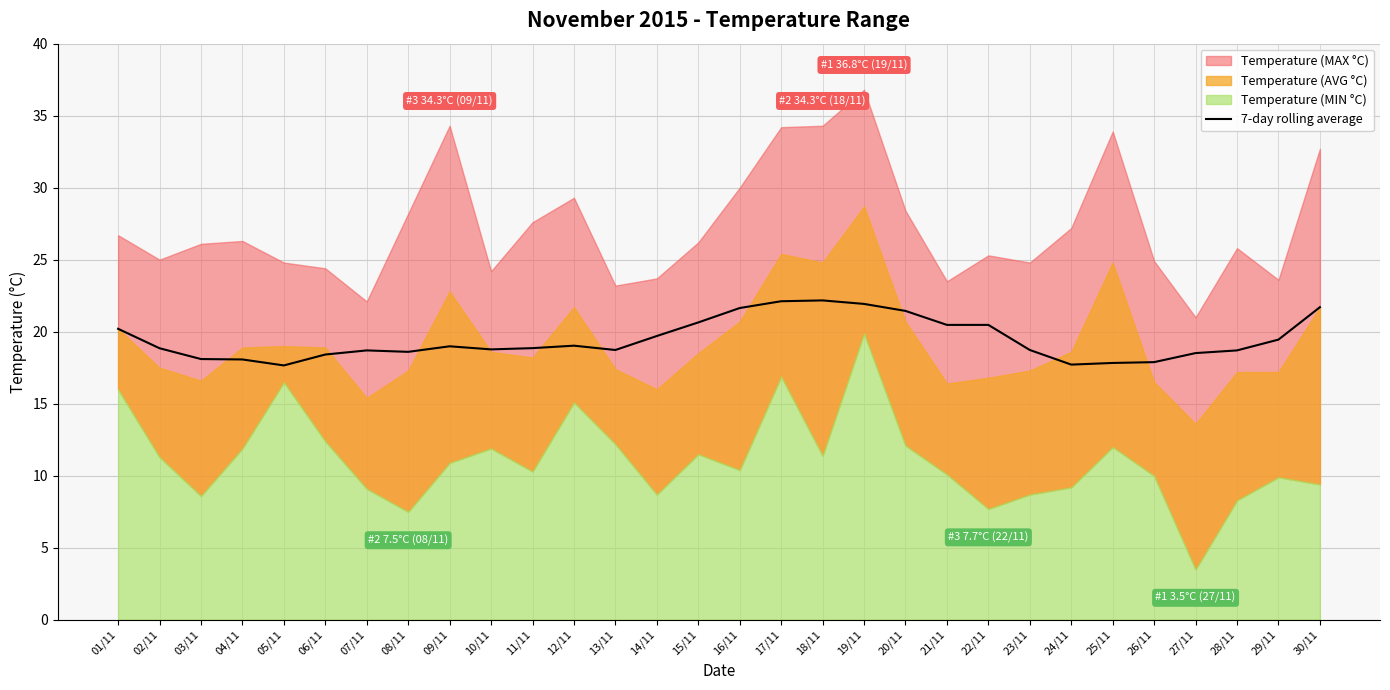

Where is the first local minimum?

05/11